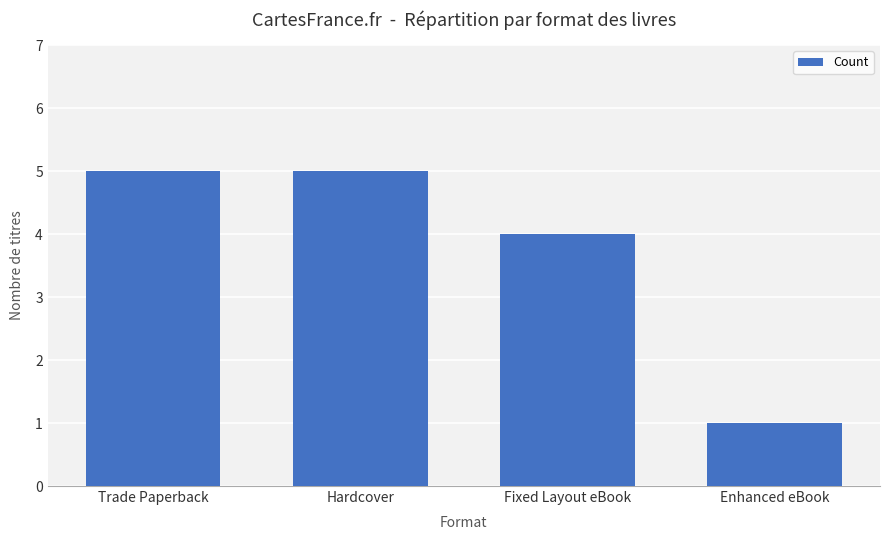

The chart shows a value of 5 at Trade Paperback. True or false?

True